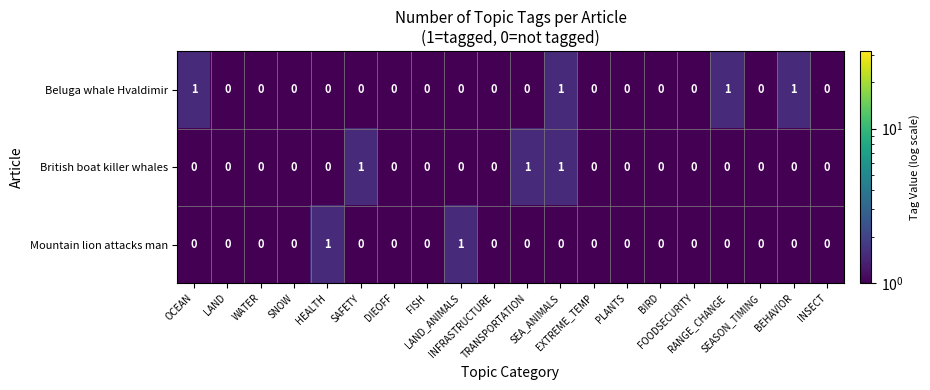

Which series has the largest total across all categories?

Beluga whale Hvaldimir